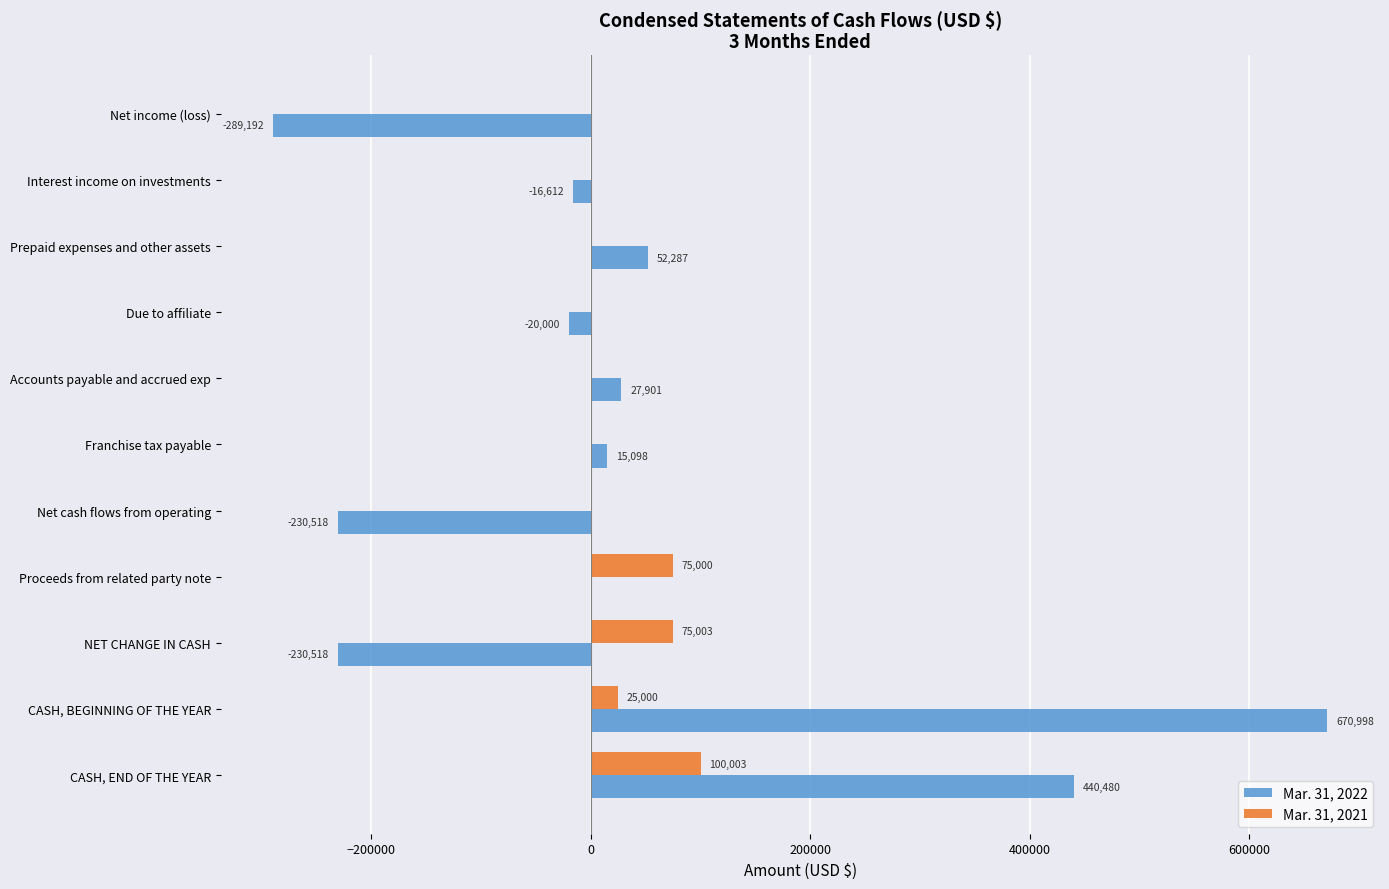

What is the sum of all Mar. 31, 2022 values?

419924